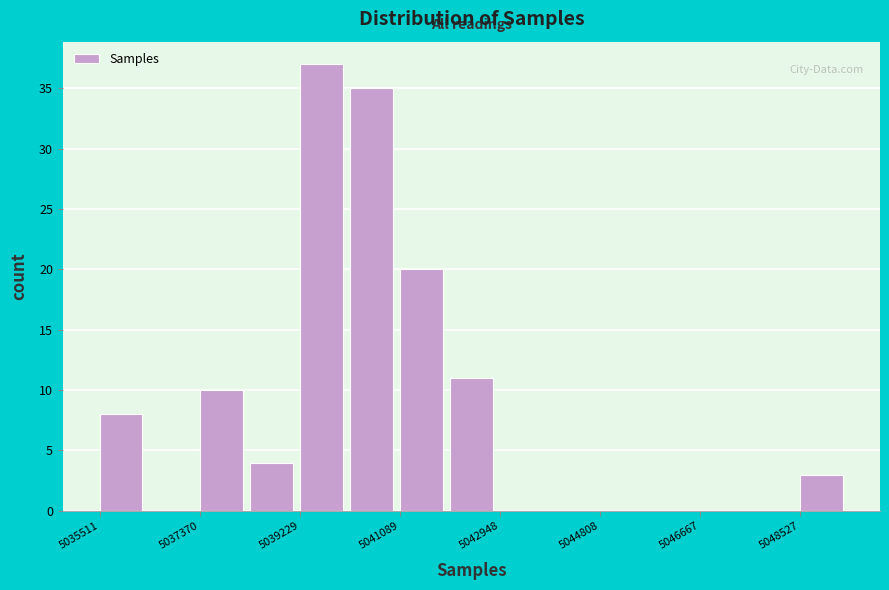

Reading left to right, list every bar in this chart as the range it spans on the x-axis followed by its height. Neither the bar edges nor the heights are printed on the chart, so give them approximately, as read against the axes.

5035600 to 5036400: 8
5036400 to 5037400: 0
5037400 to 5038400: 10
5038400 to 5039200: 4
5039200 to 5040200: 37
5040200 to 5041000: 35
5041000 to 5042000: 20
5042000 to 5043000: 11
5043000 to 5043800: 0
5043800 to 5044800: 0
5044800 to 5045800: 0
5045800 to 5046600: 0
5046600 to 5047600: 0
5047600 to 5048600: 0
5048600 to 5049400: 3